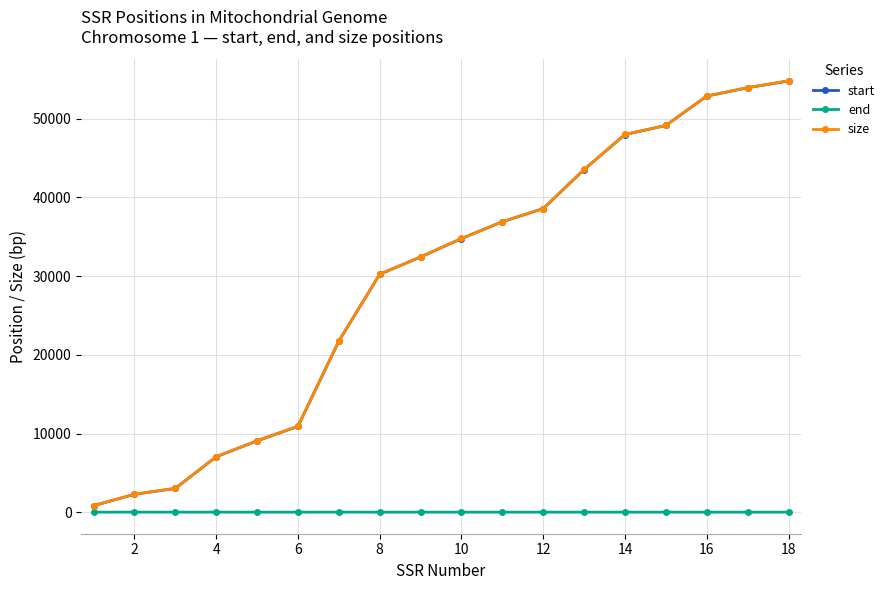

What is the maximum value shown in the chart?

54823